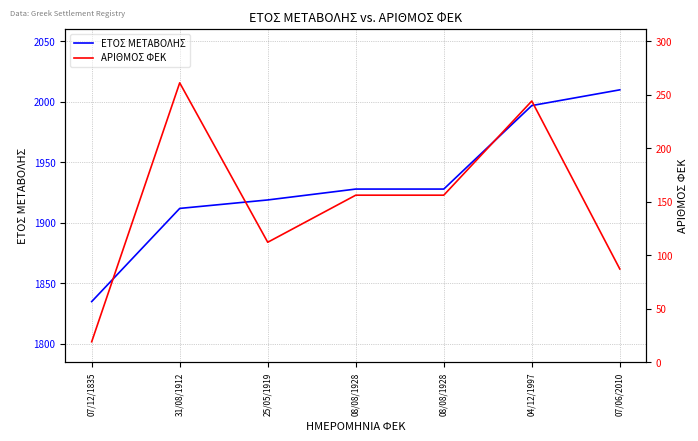

True or false: ΕΤΟΣ ΜΕΤΑΒΟΛΗΣ and ΑΡΙΘΜΟΣ ΦΕΚ intersect in this chart.

False